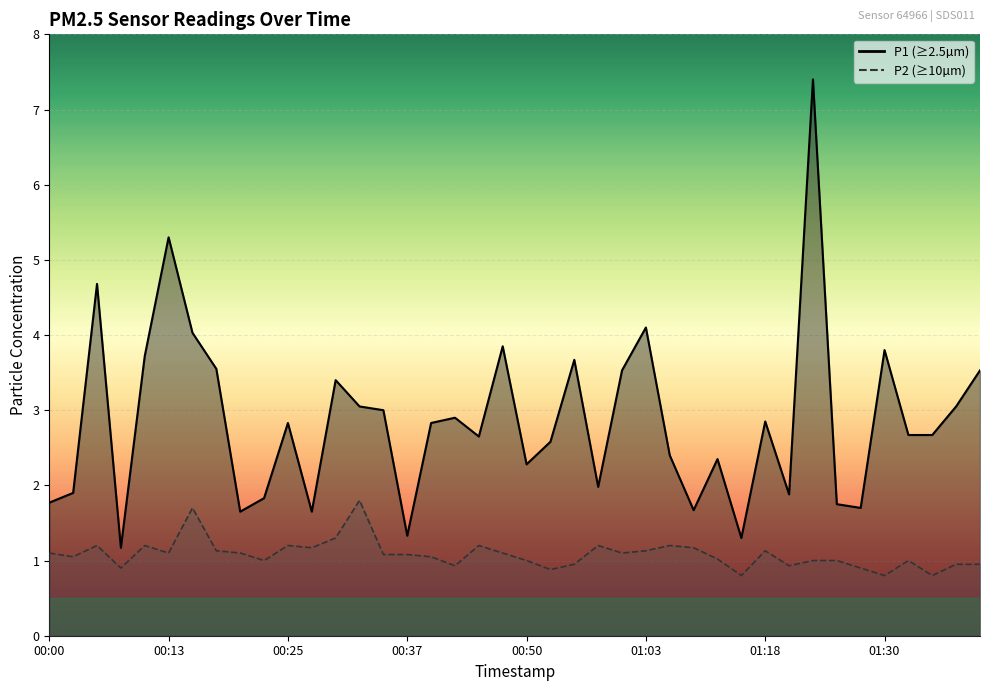

Which category has the highest value across all series?

01:23